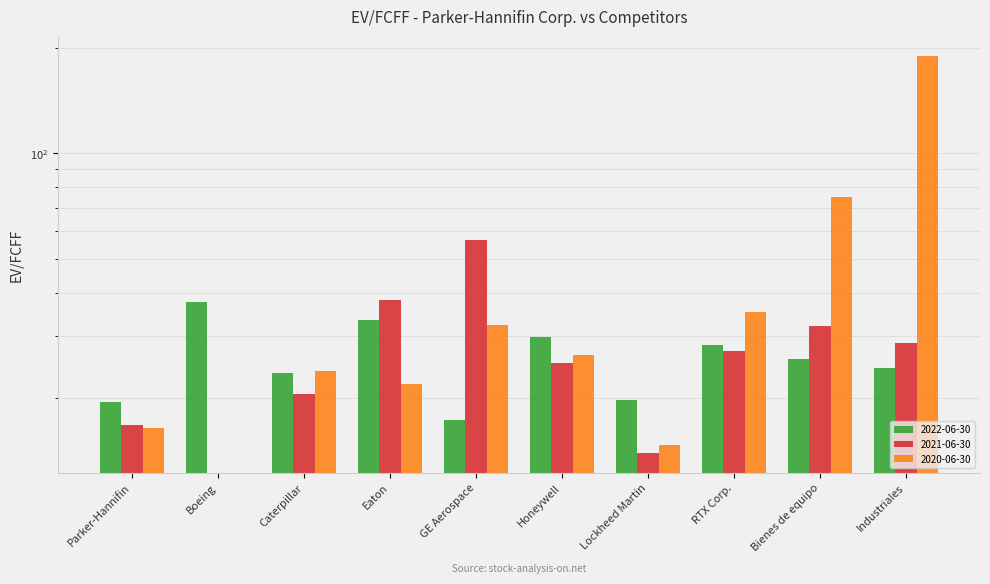

Where is 2021-06-30 nearest to the value 28?

RTX Corp.